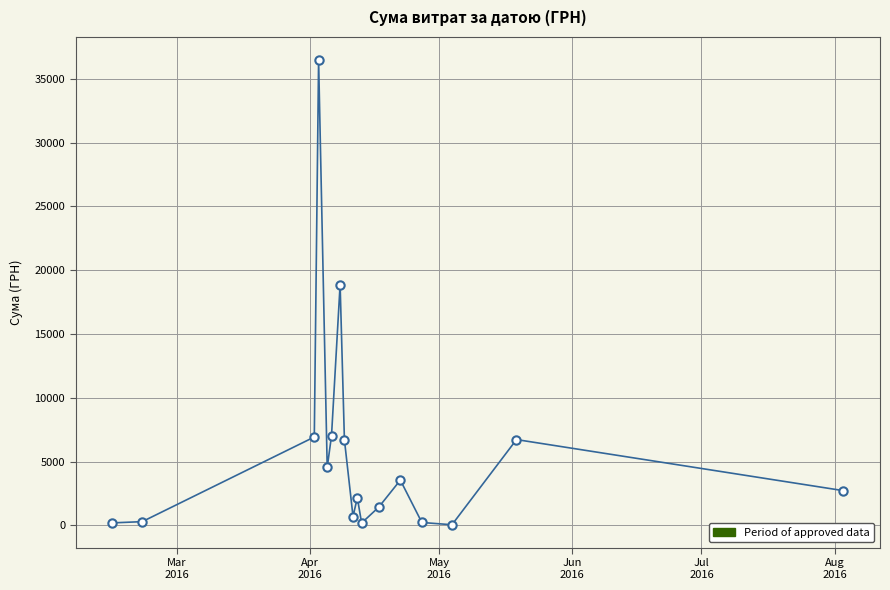

What is the sum of all values?

98822.6